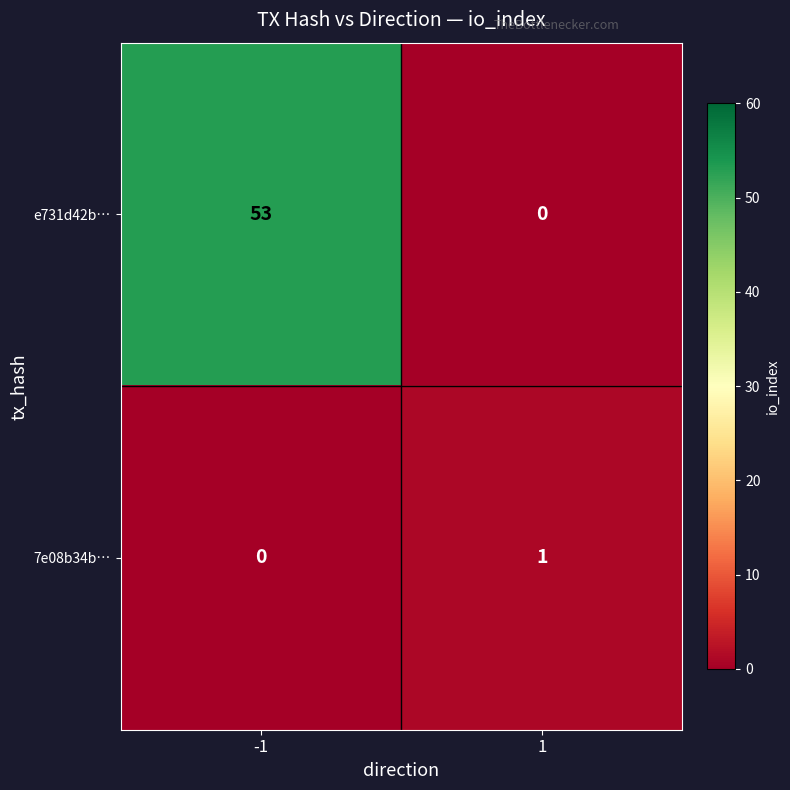

What is the maximum value shown in the chart?

53